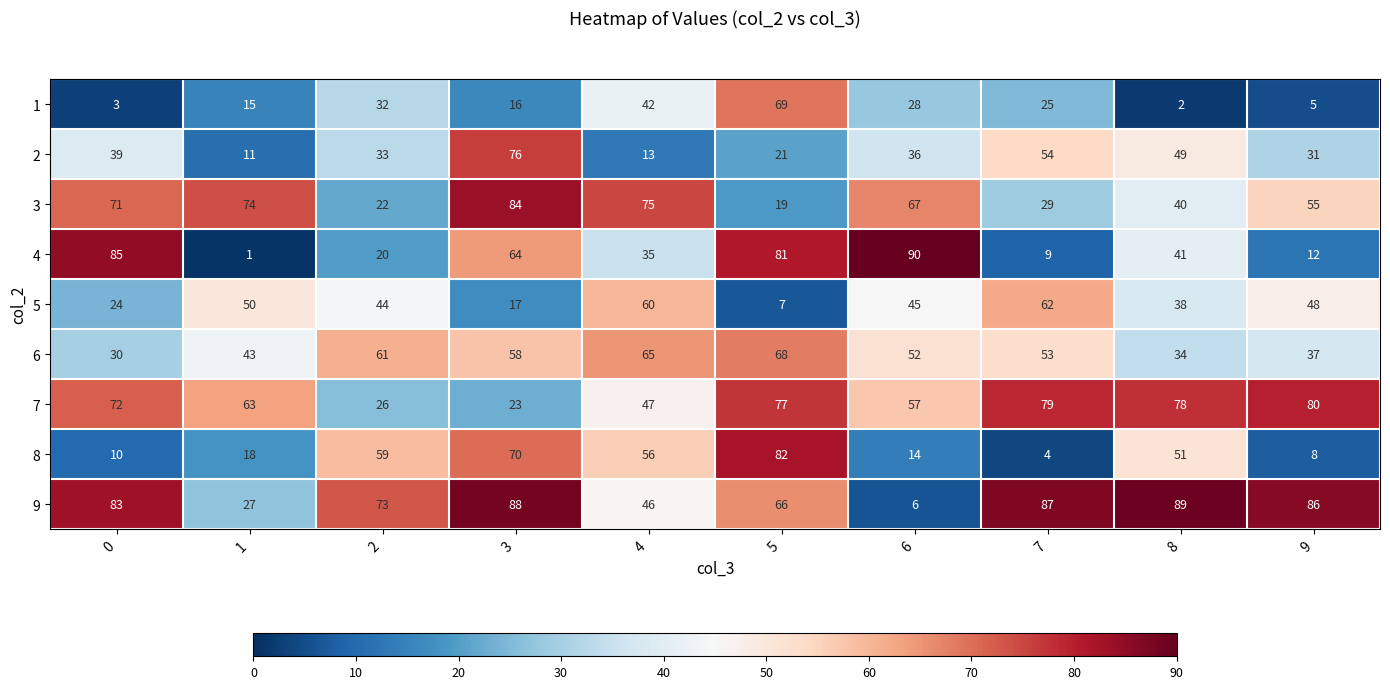

List the series in order of their peak value, lowest first.

5, 6, 1, 2, 7, 8, 3, 9, 4